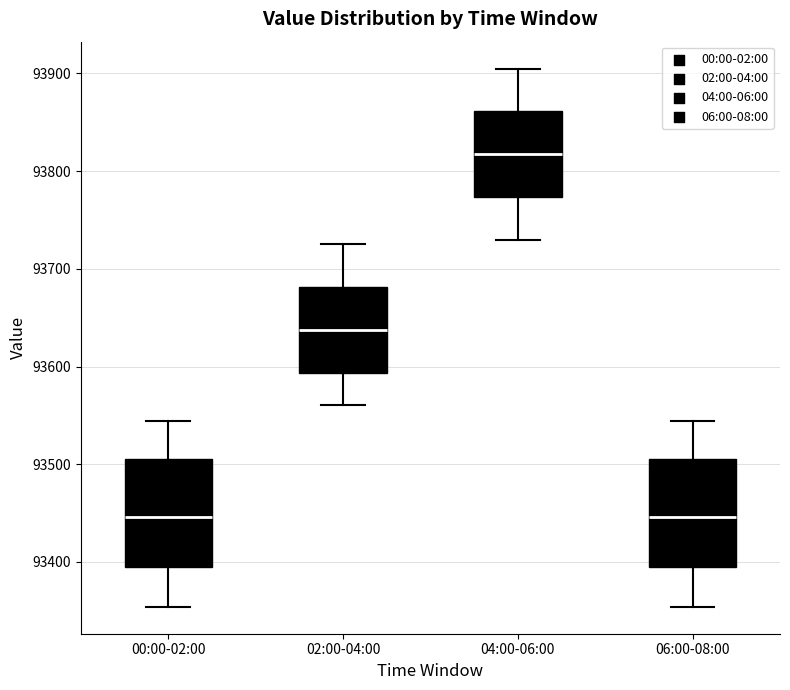

Where is the upper edge of the box for 00:00-02:00 on the y-axis? The values are not printed on the chart, so give them approximately, as read against the axis.

93510